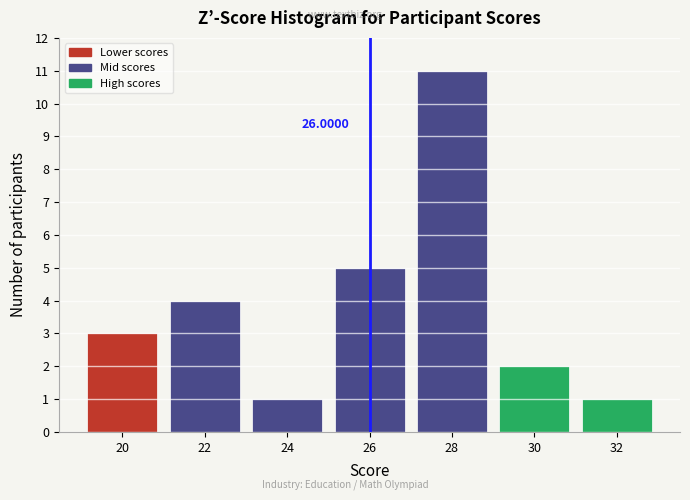

Which range on the x-axis has the tallest bar?

27 to 29